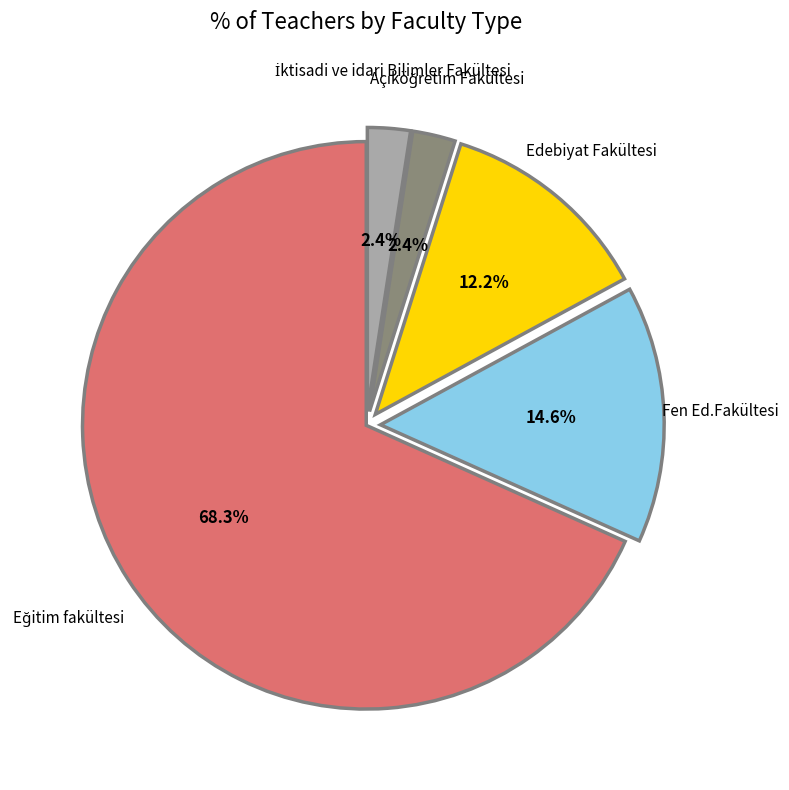

What is the ratio of the value at Fen Ed.Fakültesi to the value at Edebiyat Fakültesi?

1.2